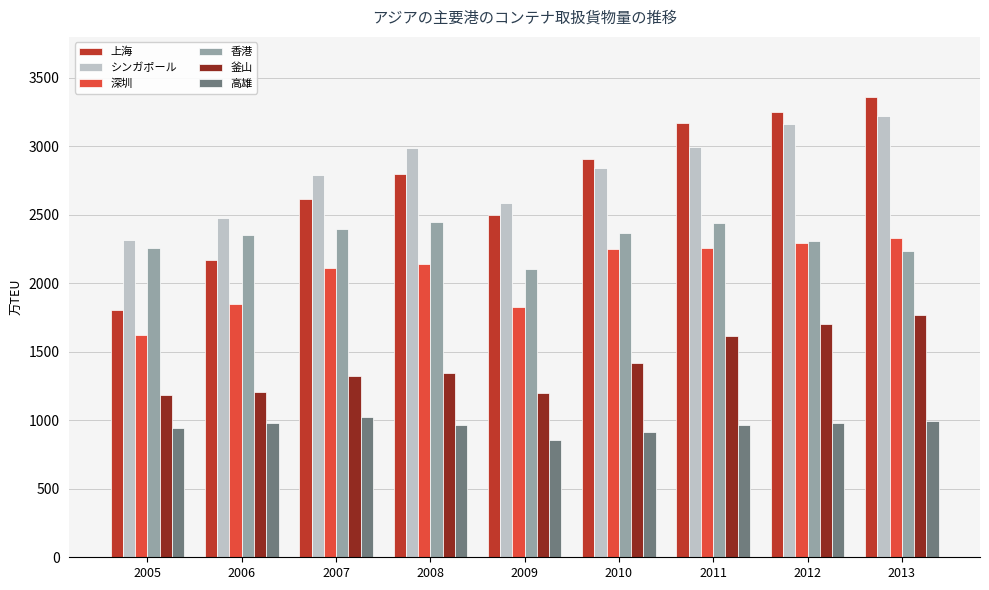

What is the difference between the maximum and minimum values in the 深圳 series?

708